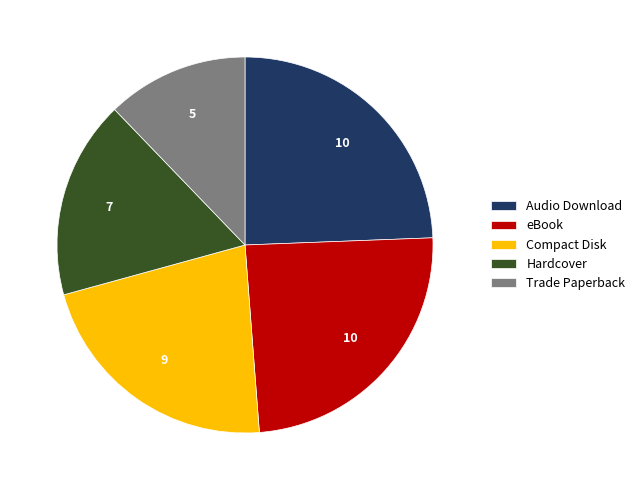

The Trade Paperback slice represents 4% of the pie. True or false?

False